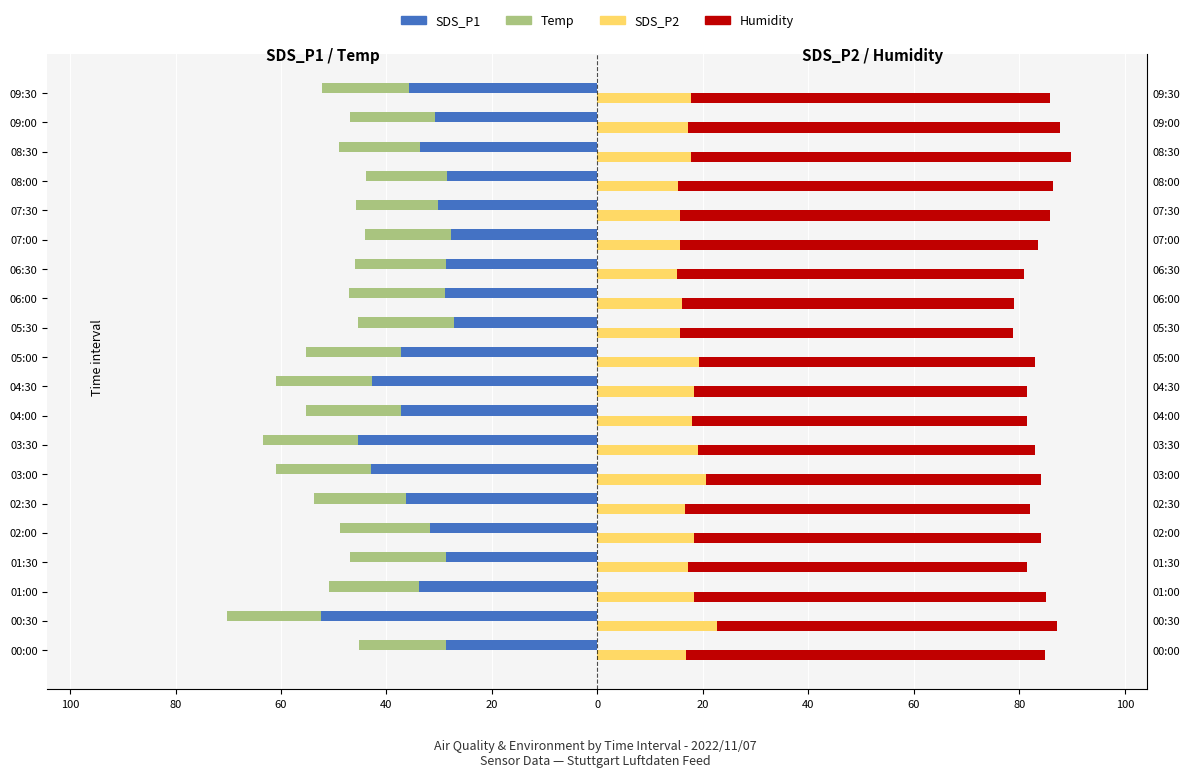

Reading left to right, list all the values displayed in this chart.

SDS_P1: -28.8	-52.5	-33.8	-28.8	-31.7	-36.3	-42.9	-45.3	-37.2	-42.8	-37.2	-27.2	-28.8	-28.7	-27.8	-30.2	-28.5	-33.7	-30.9	-35.7
Temp: -16.4	-17.7	-17.1	-18.1	-17.2	-17.4	-18.1	-18.1	-18.1	-18.2	-18.1	-18.3	-18.2	-17.2	-16.3	-15.6	-15.3	-15.3	-16.0	-16.6
SDS_P2: 16.8	22.6	18.3	17.2	18.3	16.6	20.5	19.1	17.9	18.3	19.3	15.7	16.1	15.0	15.6	15.6	15.3	17.6	17.1	17.8
Humidity: 68.1	64.5	66.8	64.3	65.7	65.3	63.6	63.9	63.6	63.1	63.6	63.2	62.8	65.8	67.9	70.2	71.0	72.2	70.7	68.0